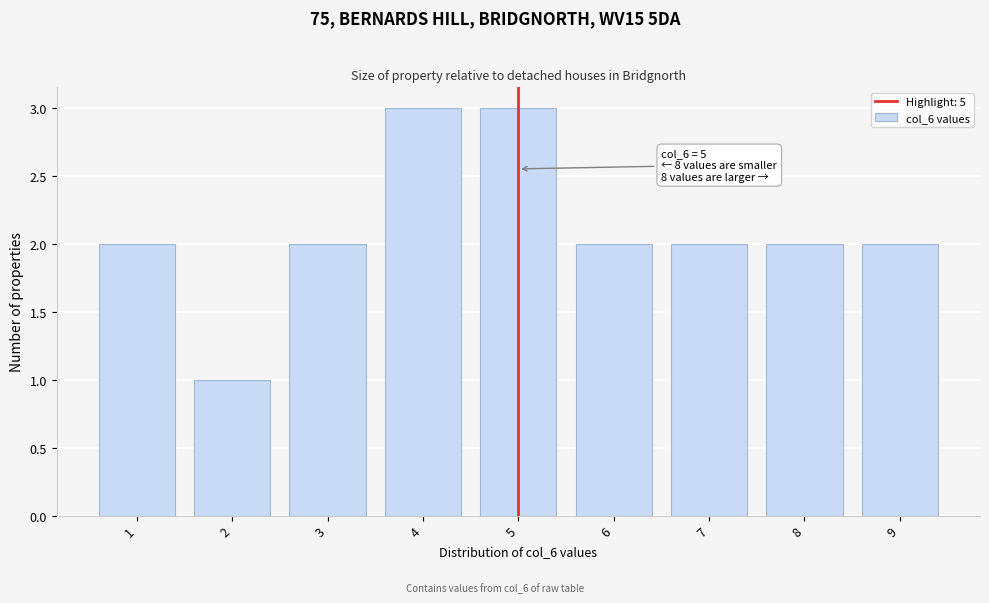

Reading right to left, transcribe all the data shown in this chart.

9=2	8=2	7=2	6=2	5=3	4=3	3=2	2=1	1=2